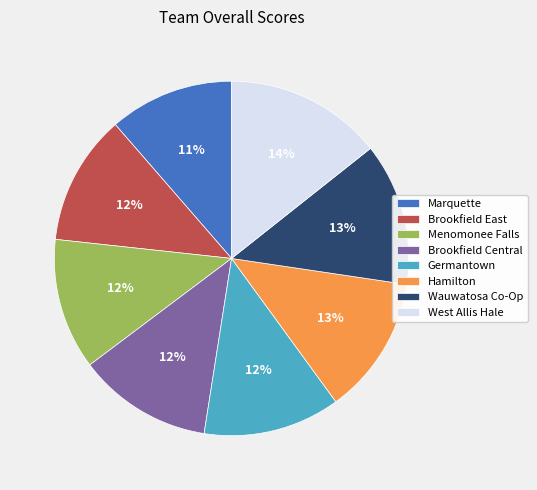

What is the largest slice in the pie chart?

West Allis Hale